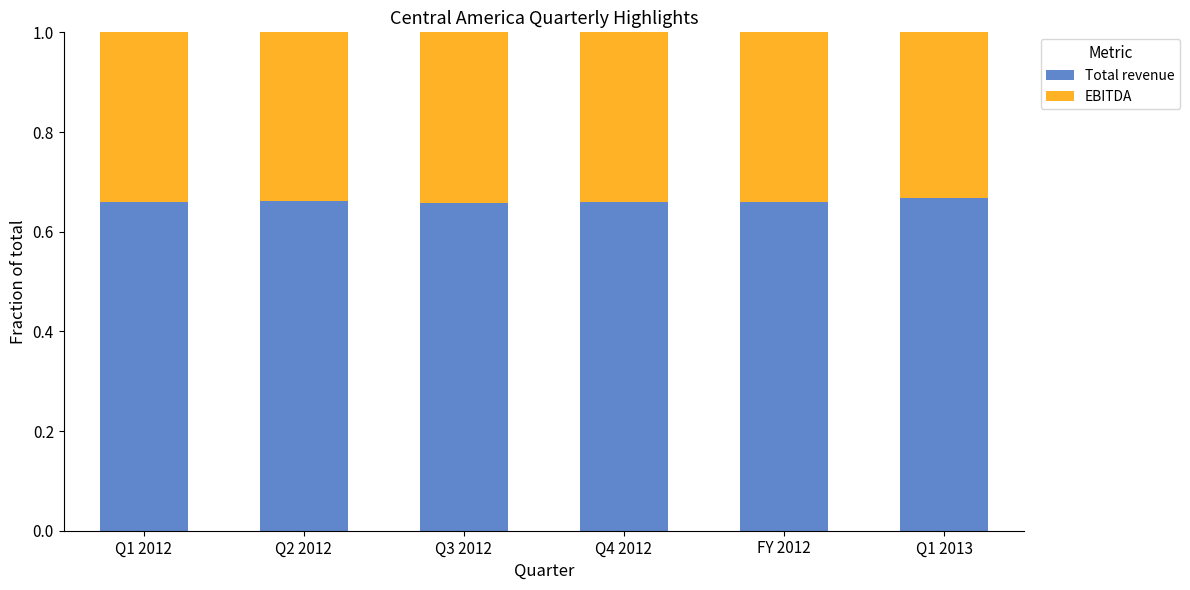

True or false: Total revenue has a value of 1.1 at Q1 2013.

False